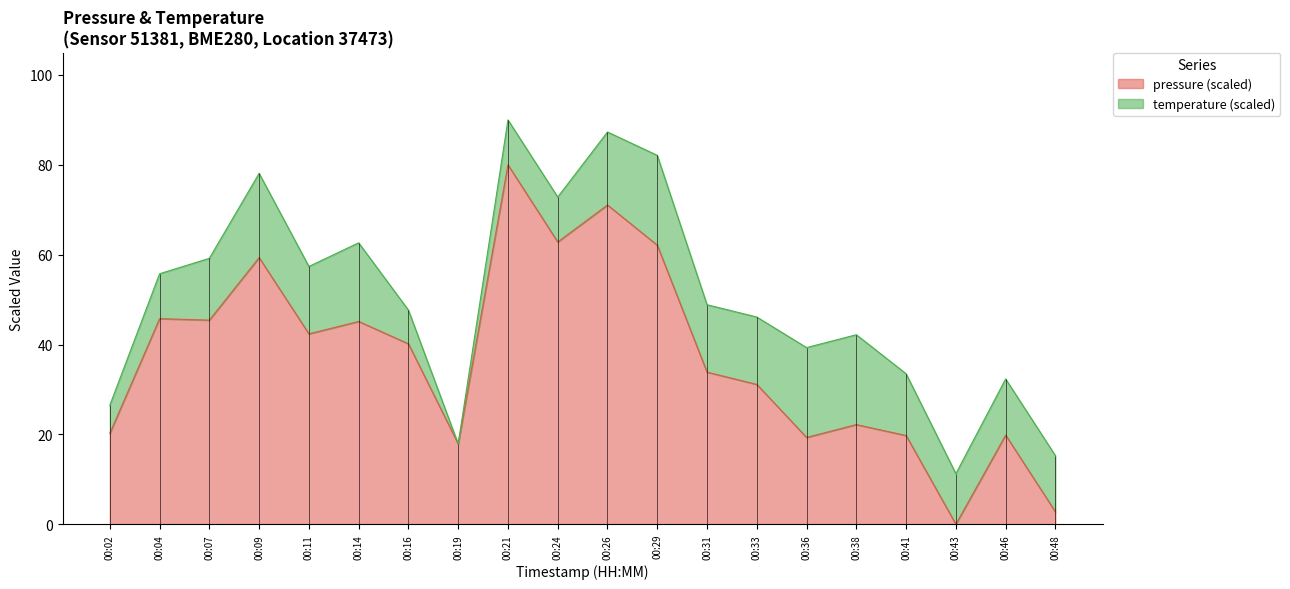

Reading left to right, transcribe all the data shown in this chart.

00:02=20.2	00:04=45.8	00:07=45.4	00:09=59.3	00:11=42.4	00:14=45.1	00:16=40.2	00:19=17.9	00:21=80.0	00:24=62.8	00:26=71.1	00:29=62.1	00:31=33.9	00:33=31.1	00:36=19.3	00:38=22.2	00:41=19.7	00:43=0.0	00:46=19.8	00:48=2.8